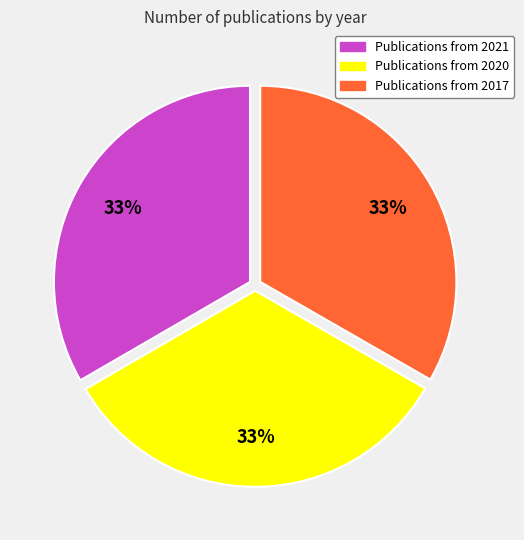

Does any single category account for the majority?

No